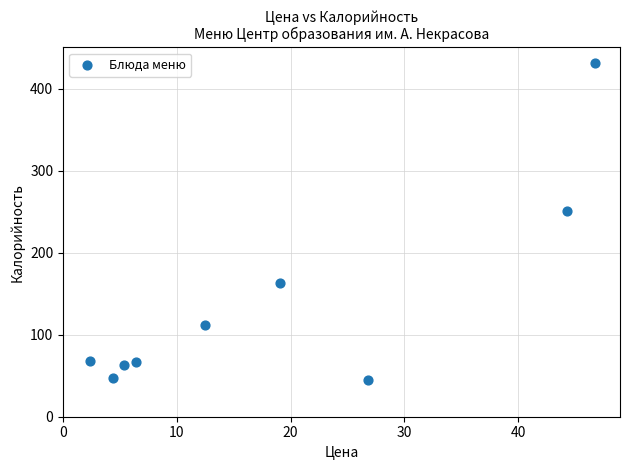

What Y value in the scatter plot is closest to 237?

250.4